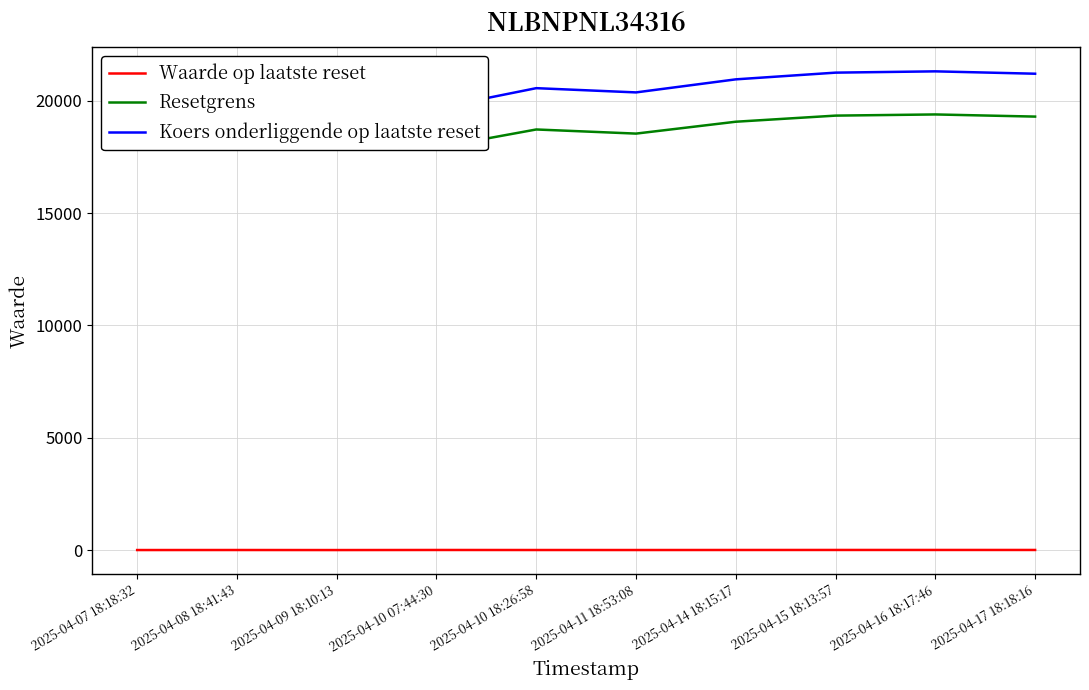

Which series has the widest spread of values?

Koers onderliggende op laatste reset